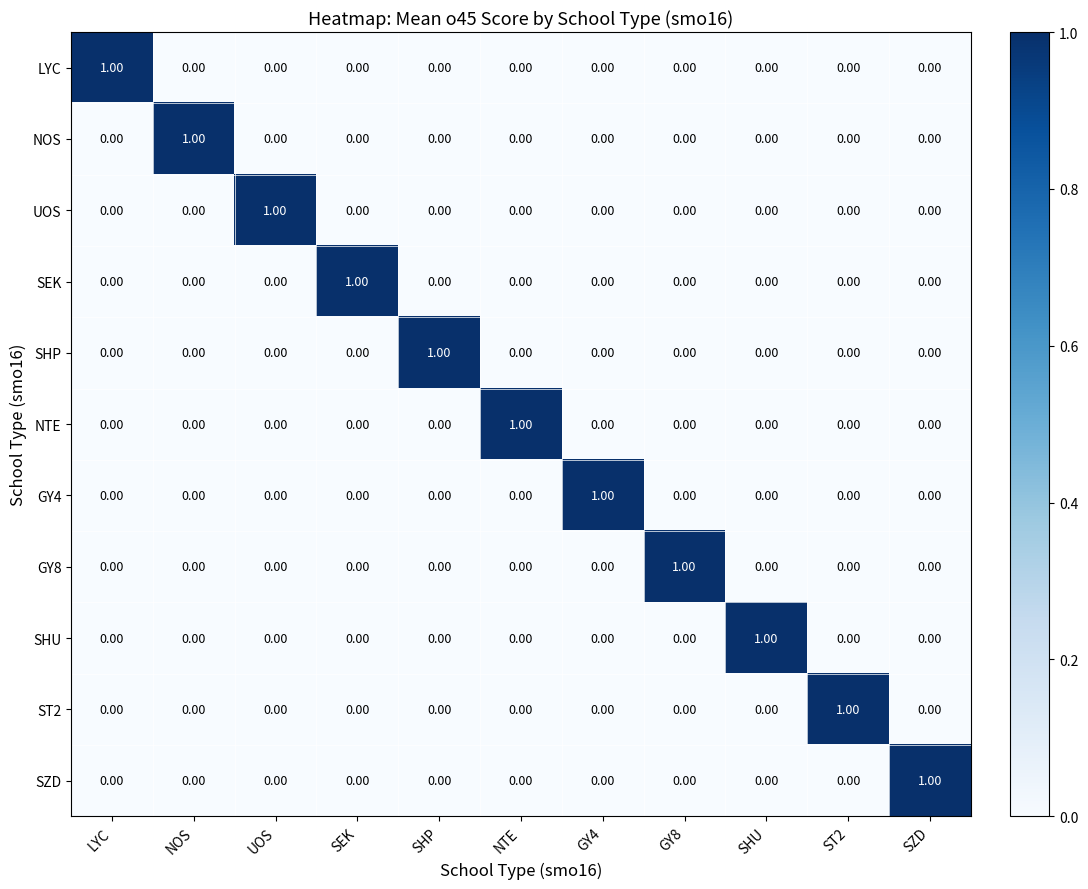

Which category has the highest value in the NTE series?

NTE